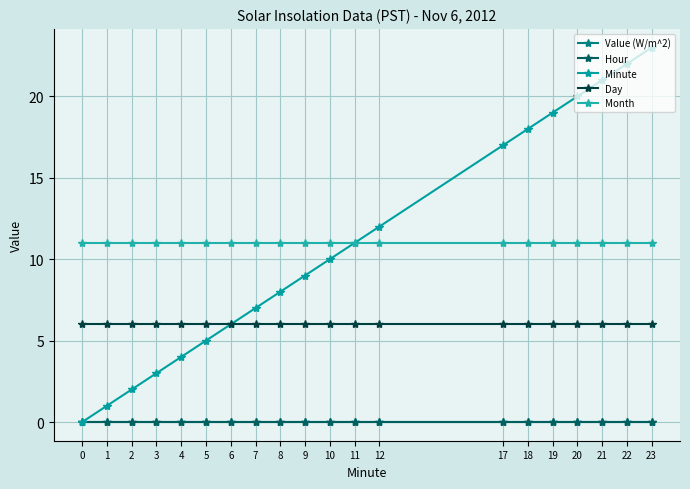

Between 4 and 18, which is larger?

4